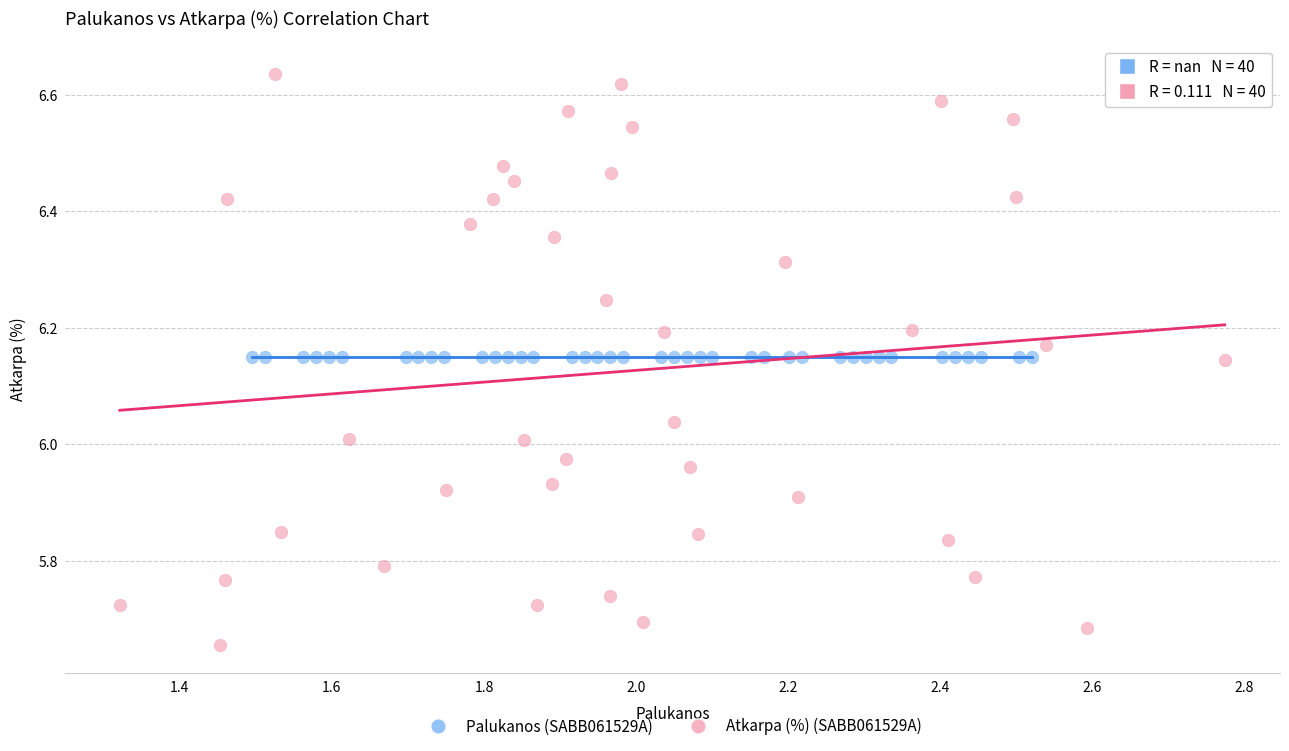

Which series contains the lowest Y value?

Atkarpa (%) (SABB061529A)